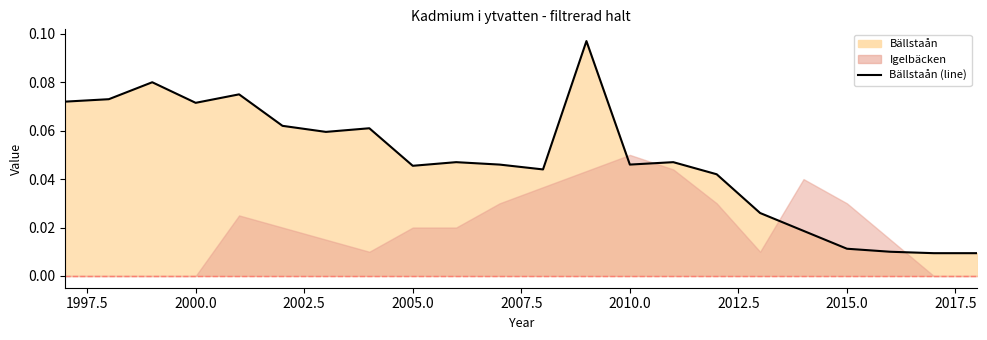

The value at 1995.0 is 0.1. True or false?

False